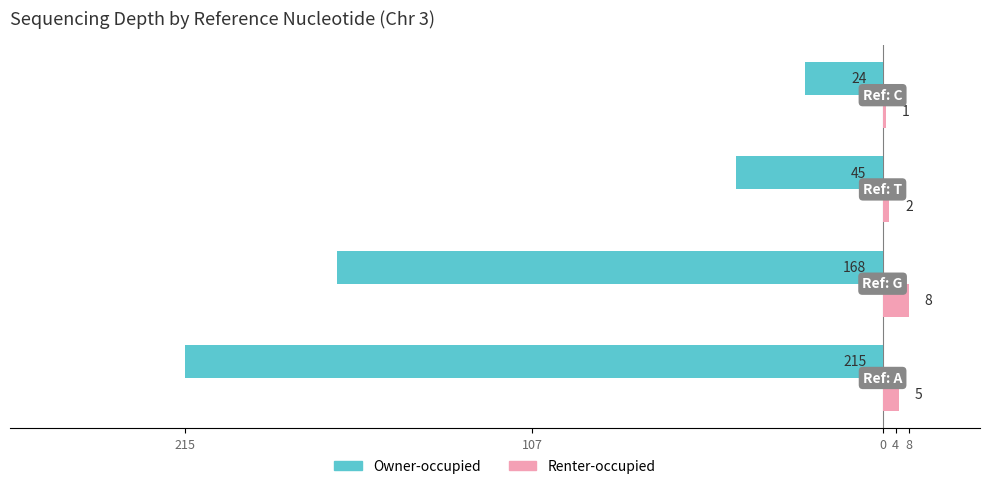

What are all the series names shown in the legend?

Owner-occupied, Renter-occupied